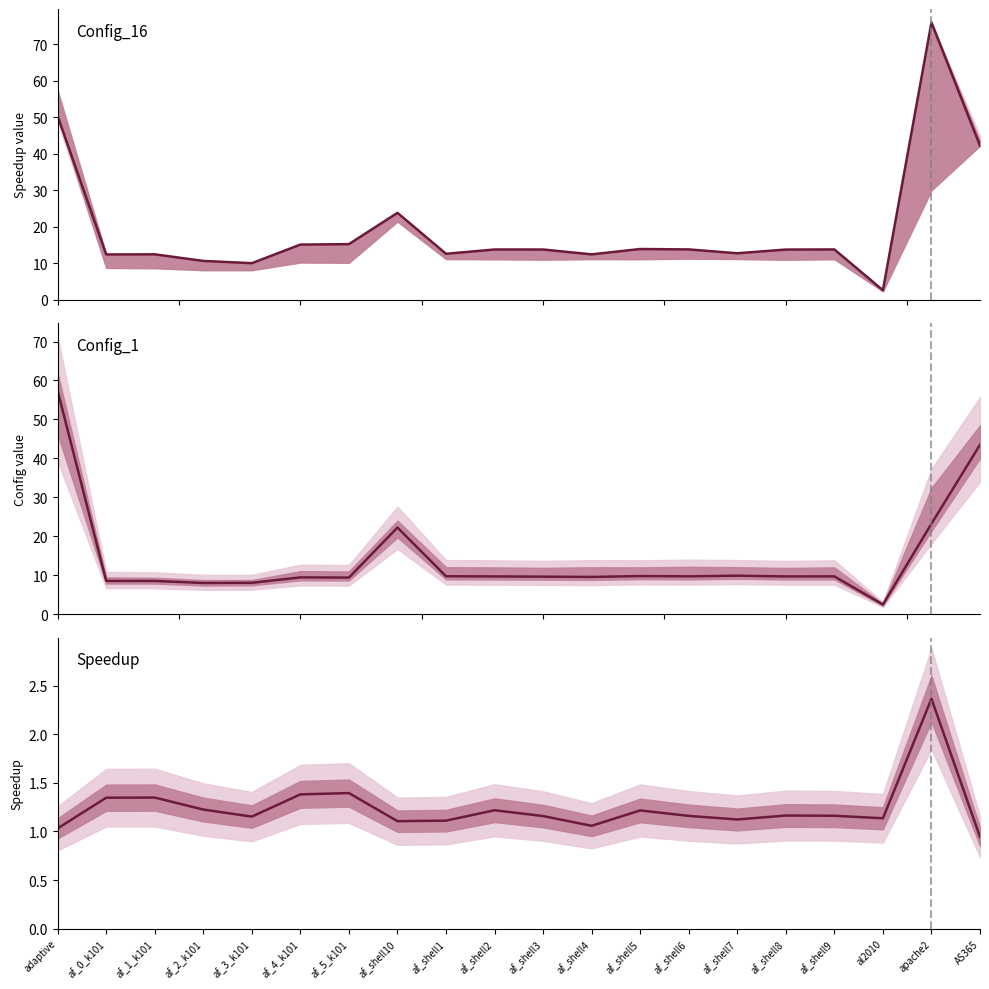

Which series has the largest total across all categories?

Config_16